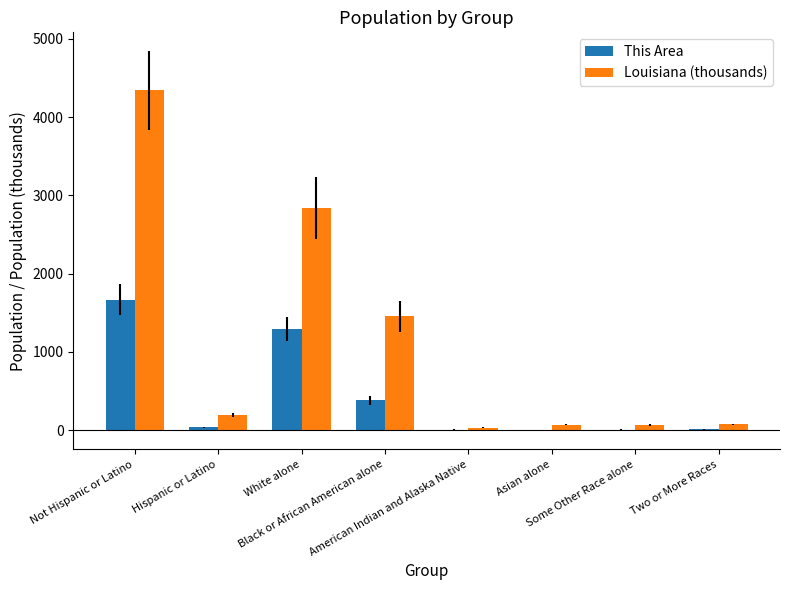

What is the maximum value for This Area?

1665.0